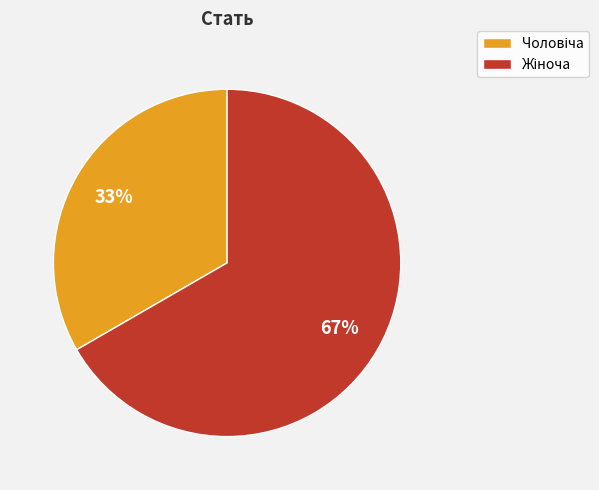

To the nearest percent, what is the average slice percentage?

50%